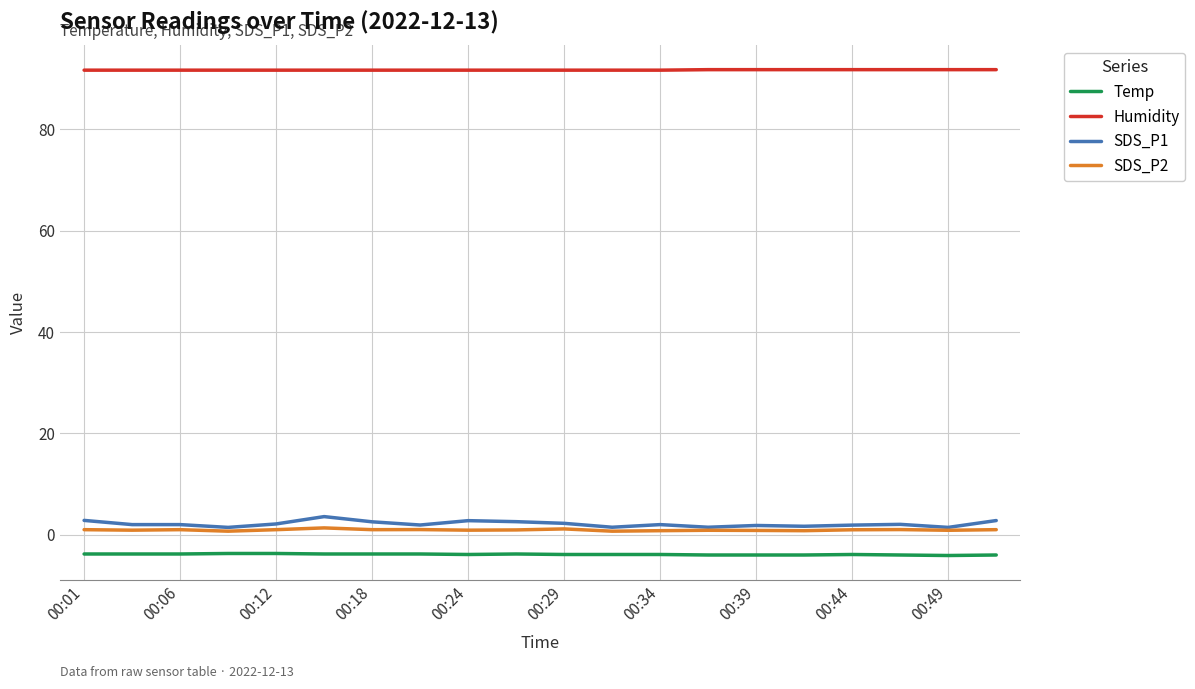

Count the number of data series in this chart.

4